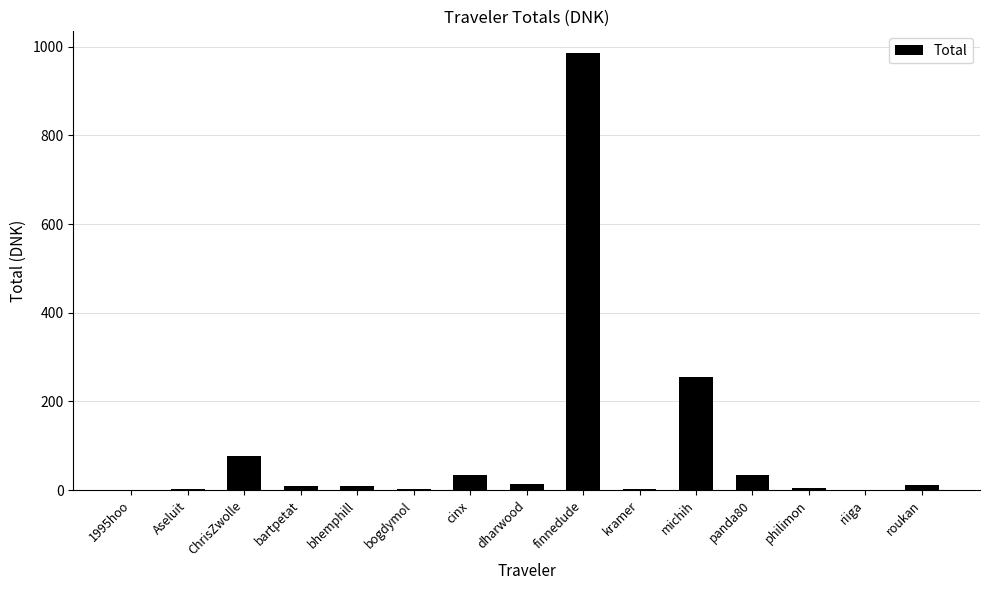

Read the value at ChrisZwolle.

77.0